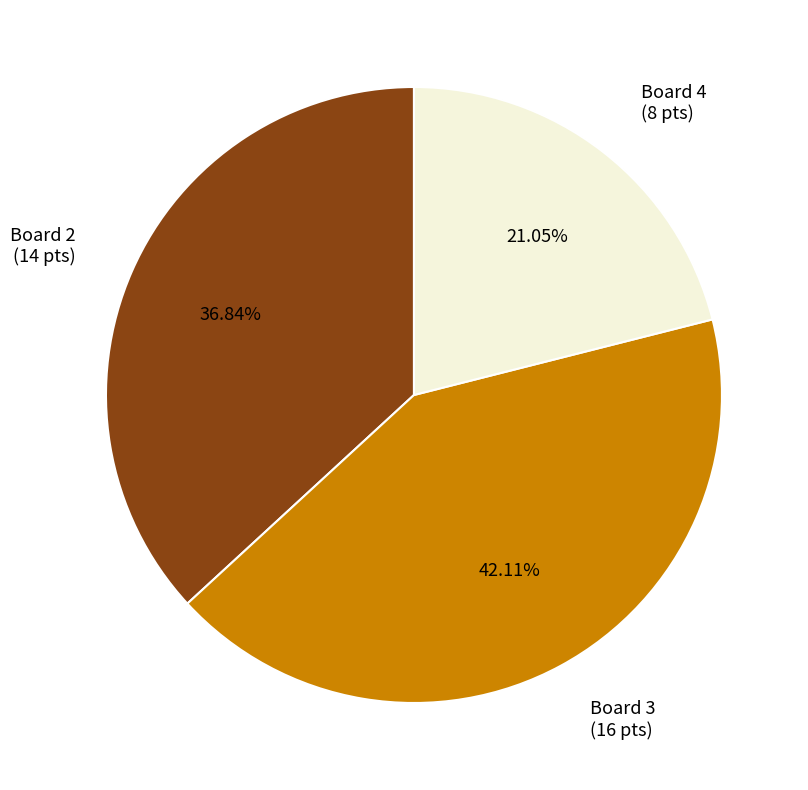

How many slices are in this pie chart?

3